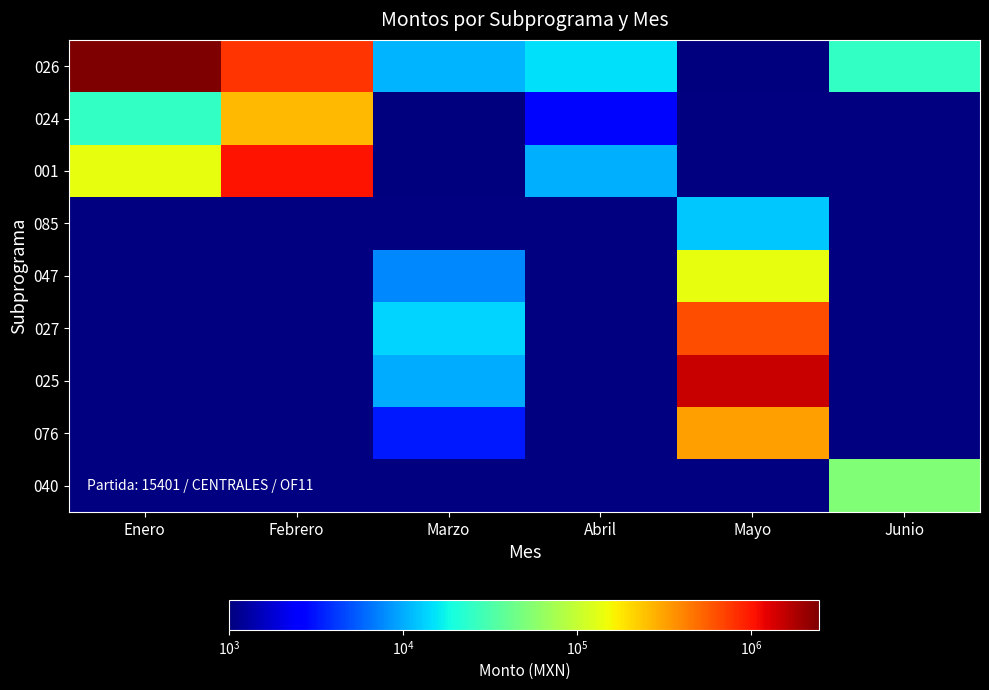

Which series has the largest range (max minus min)?

026